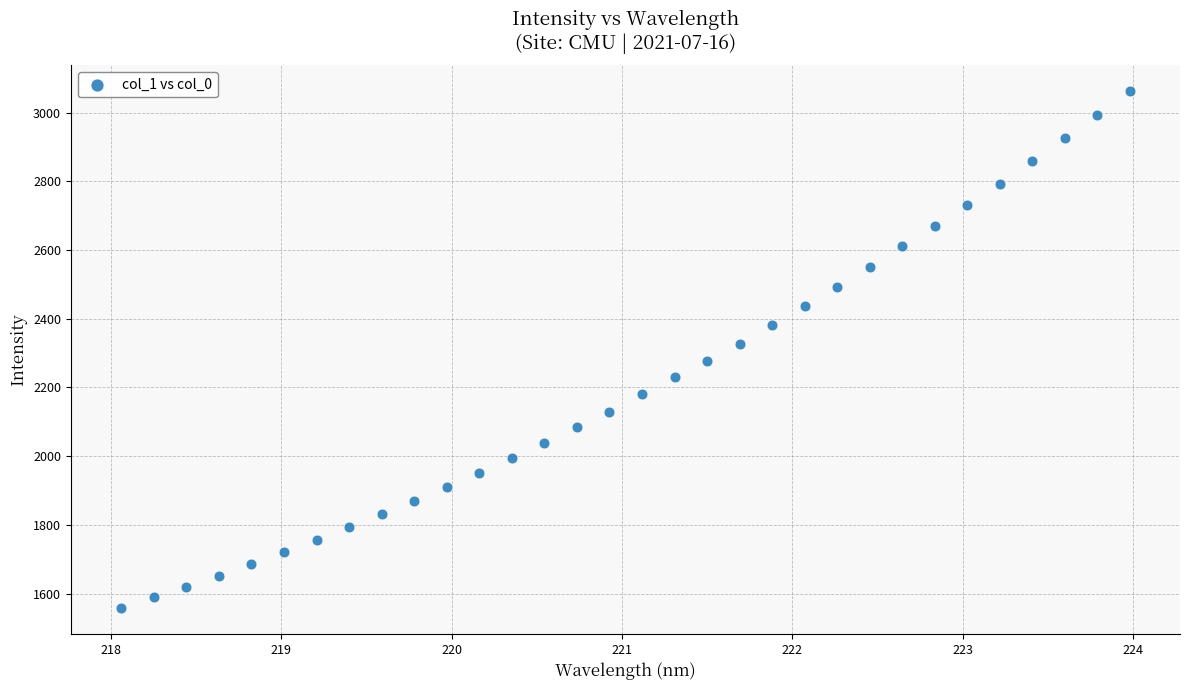

What is the range of X values (max minus min)?

5.9